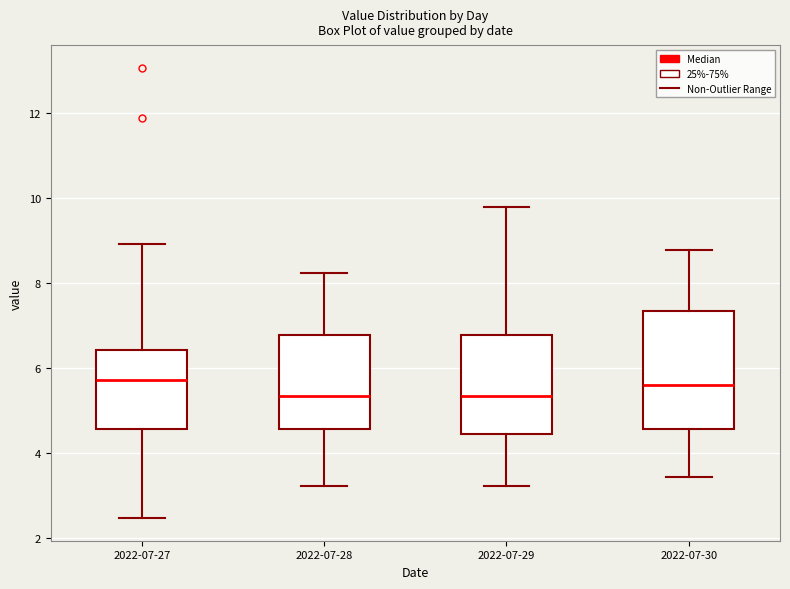

Where is the lower edge of the box for 2022-07-30 on the y-axis? The values are not printed on the chart, so give them approximately, as read against the axis.

4.6